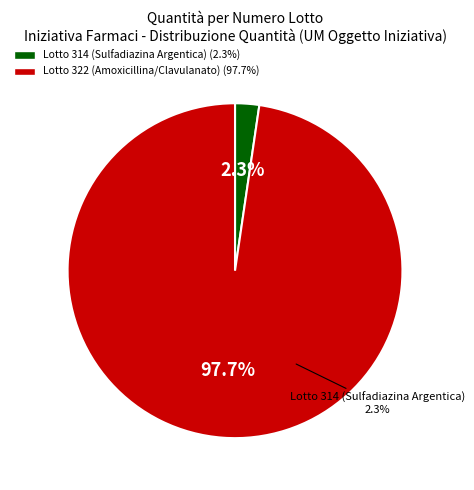

How much of the chart is everything except Lotto 322 (Amoxicillina/Clavulanato)?

2.3%